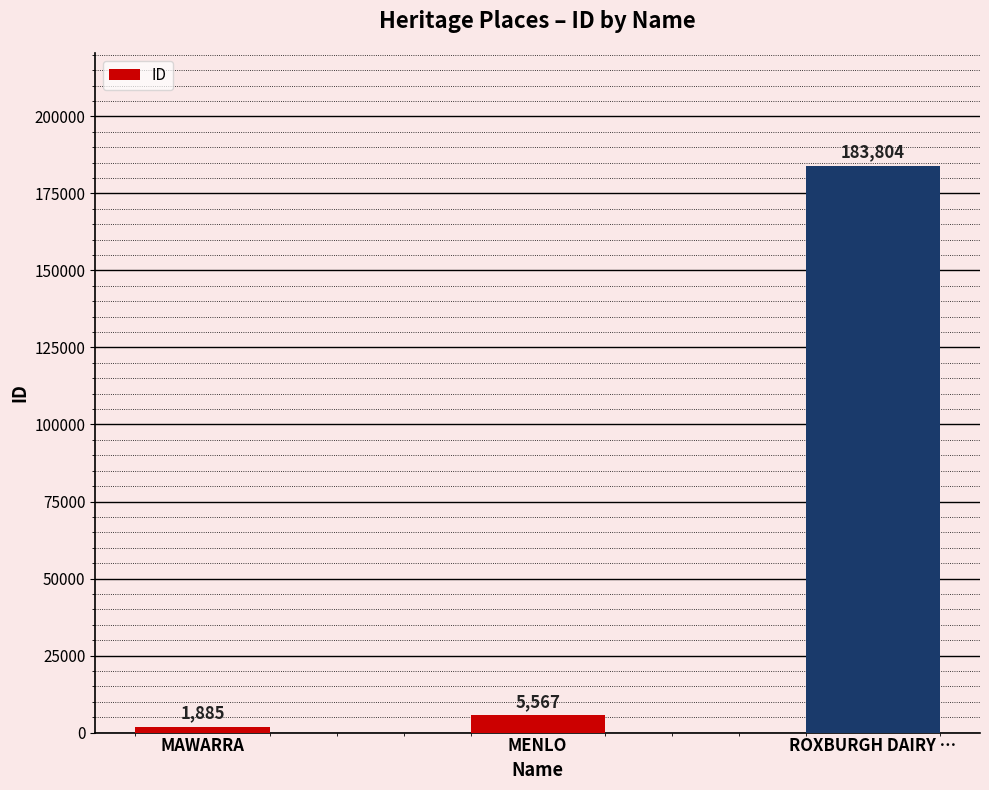

Does the chart contain stacked bars?

No